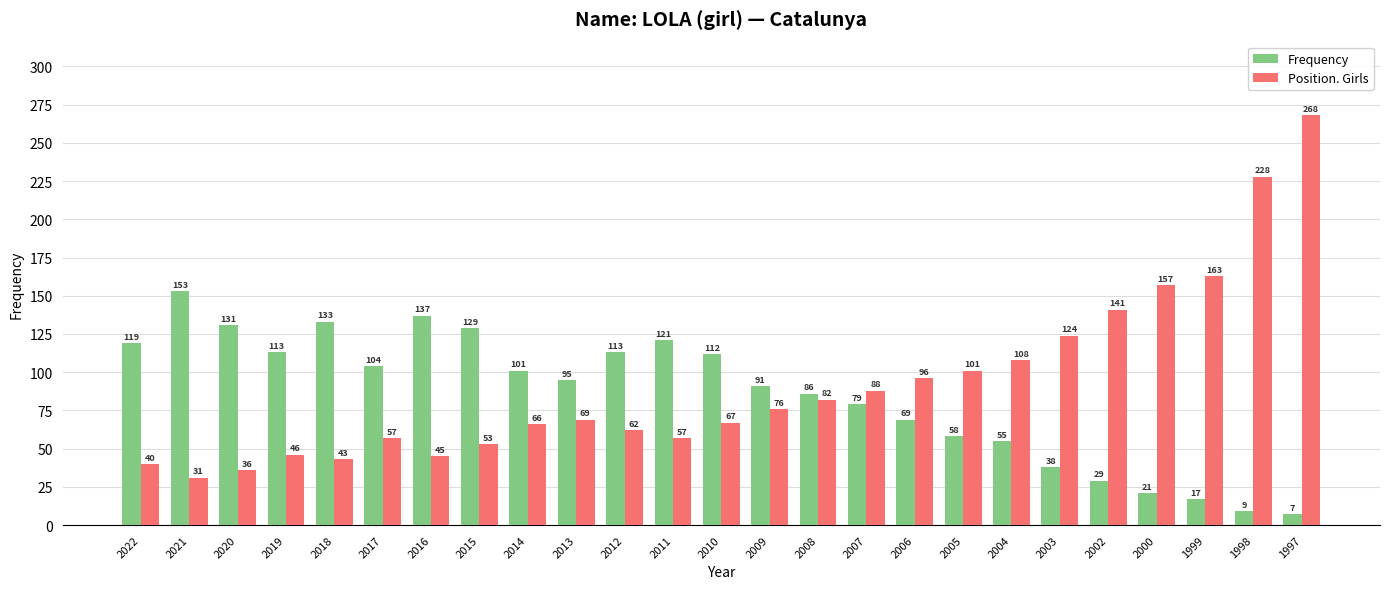

The Position. Girls series shows 20 at 2011. True or false?

False